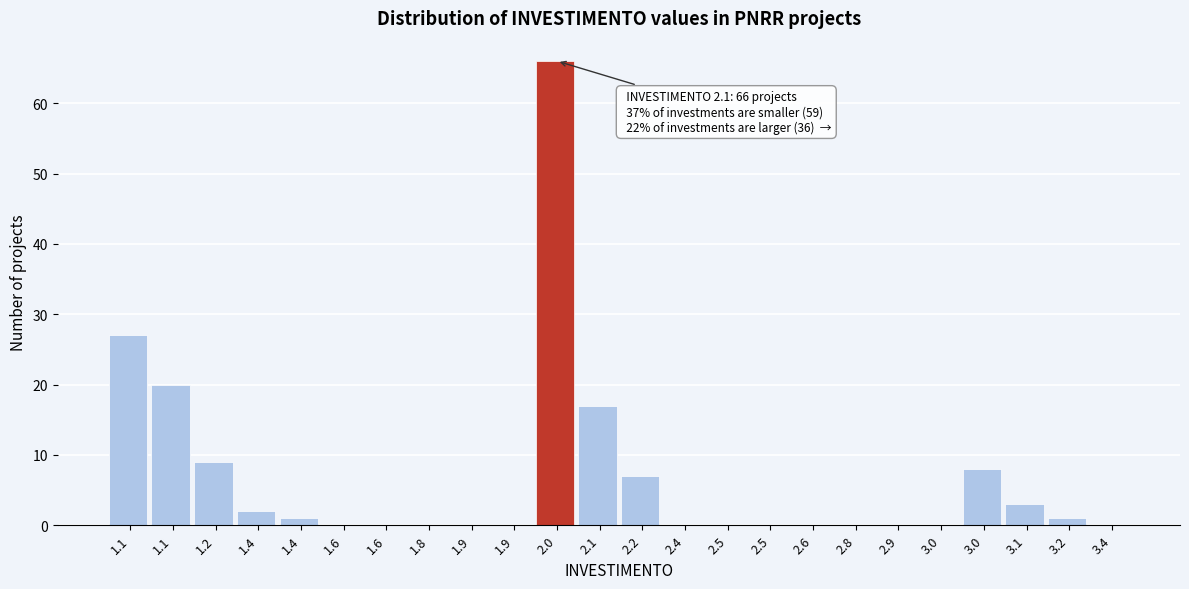

How many data points does each series have?

24